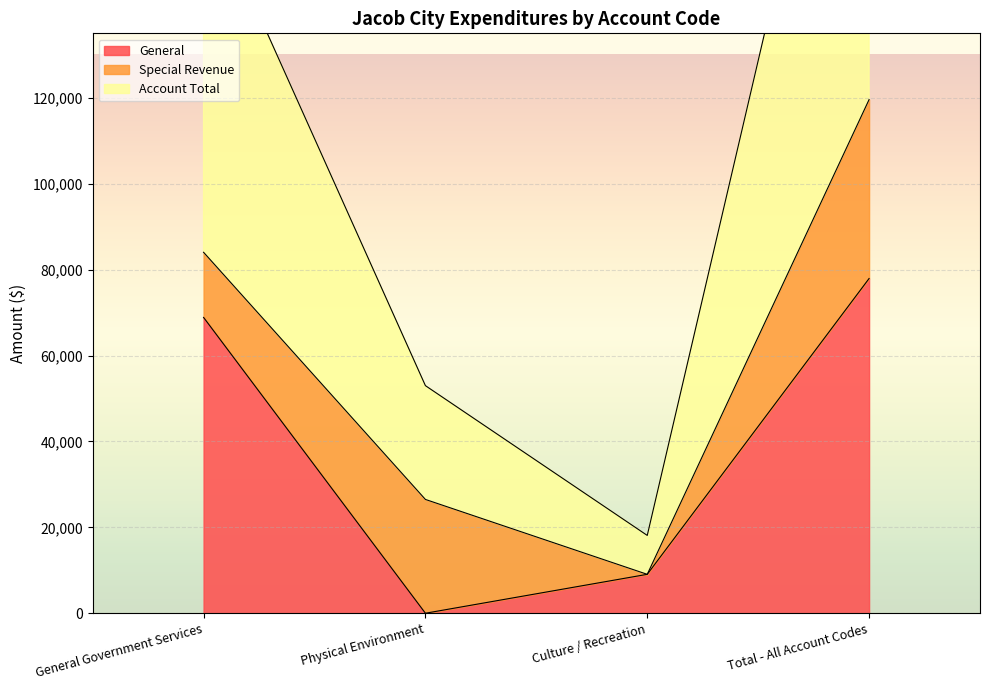

Which category has the lowest value in the Account Total series?

Culture / Recreation